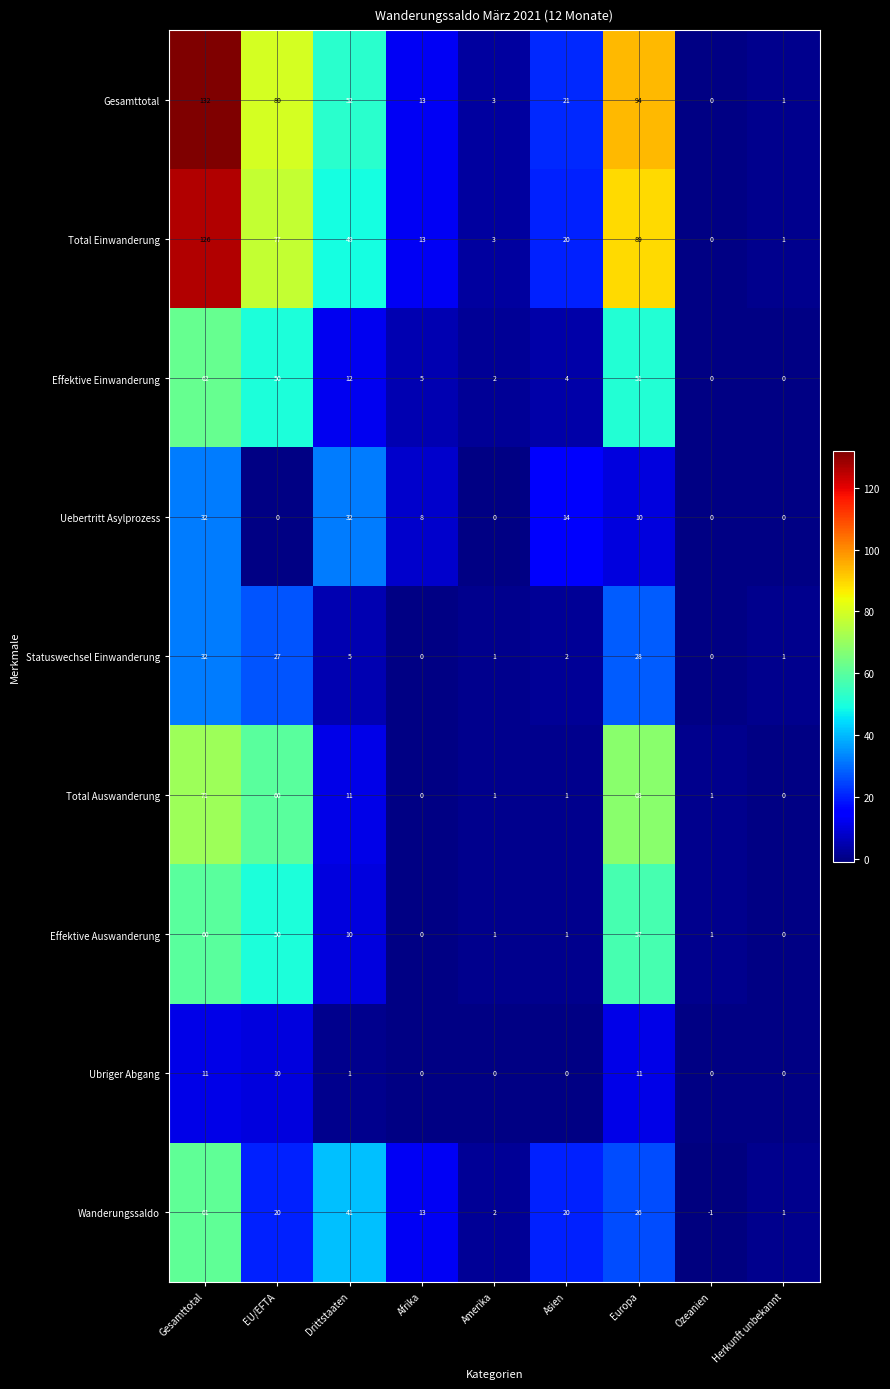

At which category does the chart reach its peak across all series?

Gesamttotal